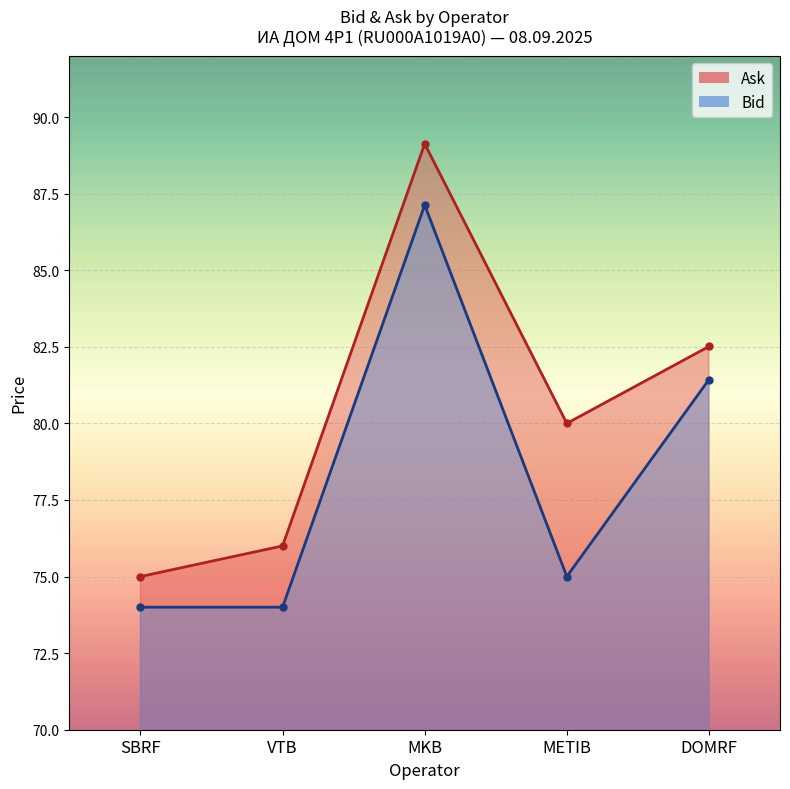

What is the lowest value of the Ask series?

75.0